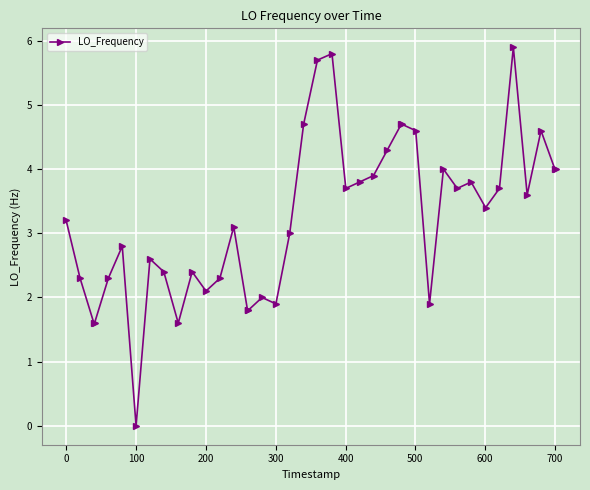

How many data points does each series have?

40